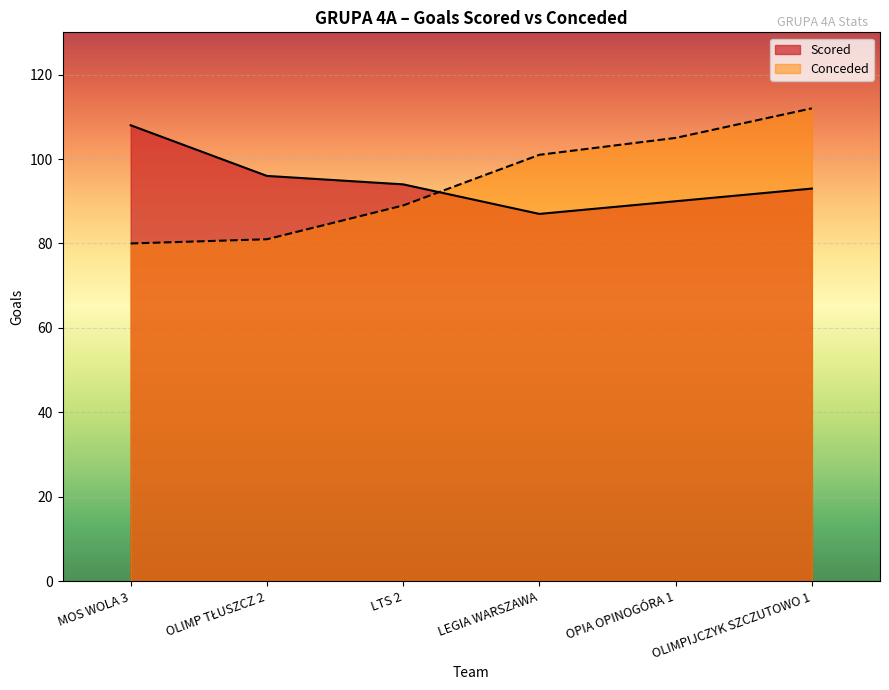

At which category does Scored reach its first local valley?

LEGIA WARSZAWA